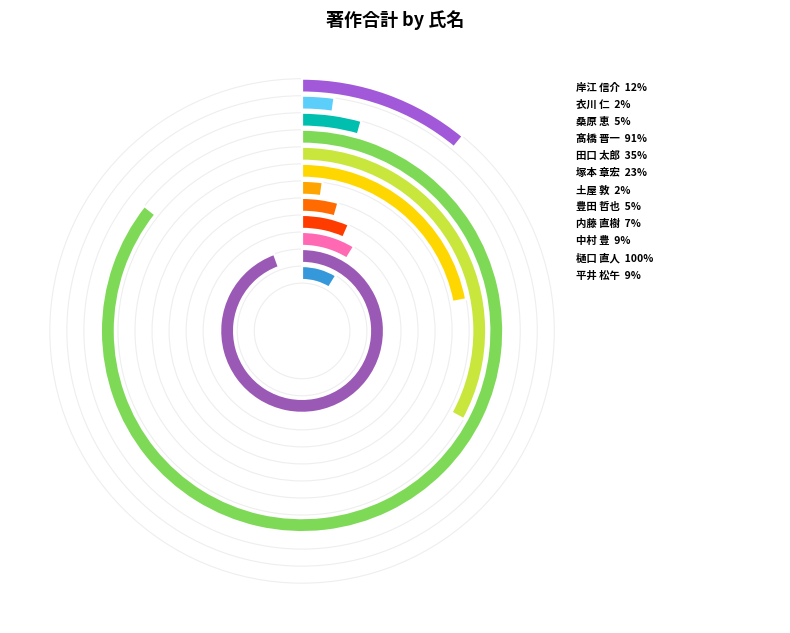

Which category has the biggest portion of the pie?

樋口 直人